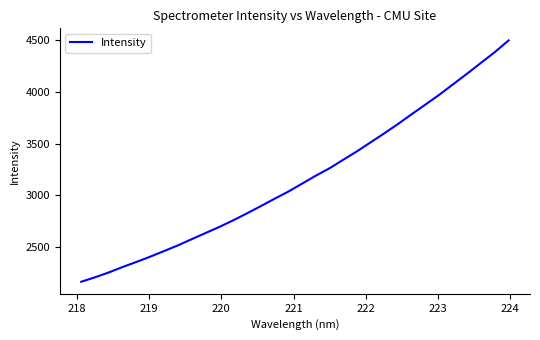

What is the maximum value shown in the chart?

4497.3